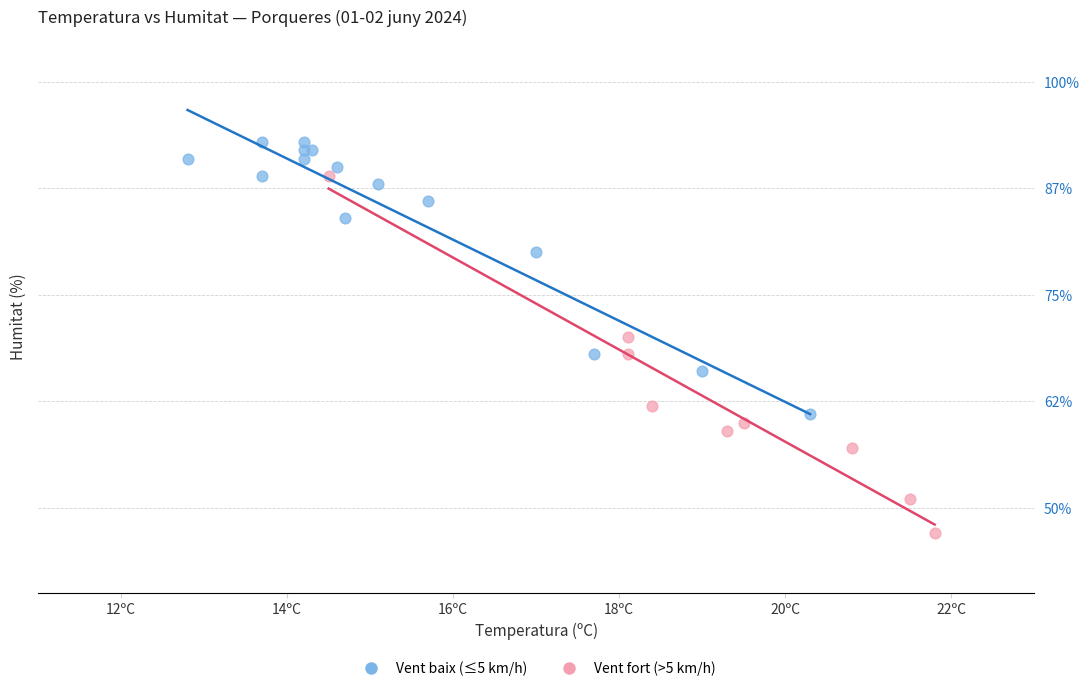

Which series reaches the minimum Y coordinate?

Vent fort (>5 km/h)